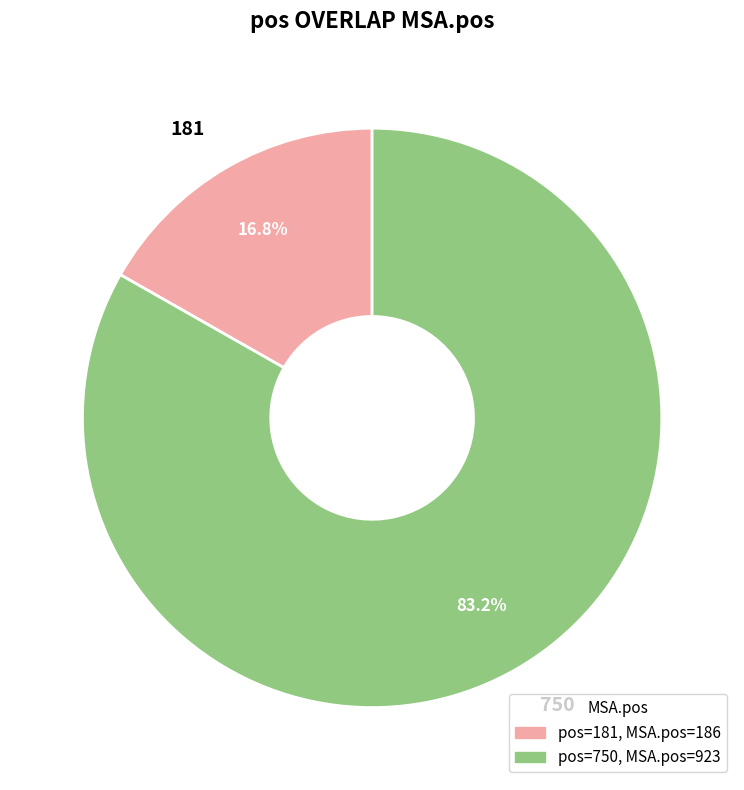

Is 181 the majority of the pie?

No